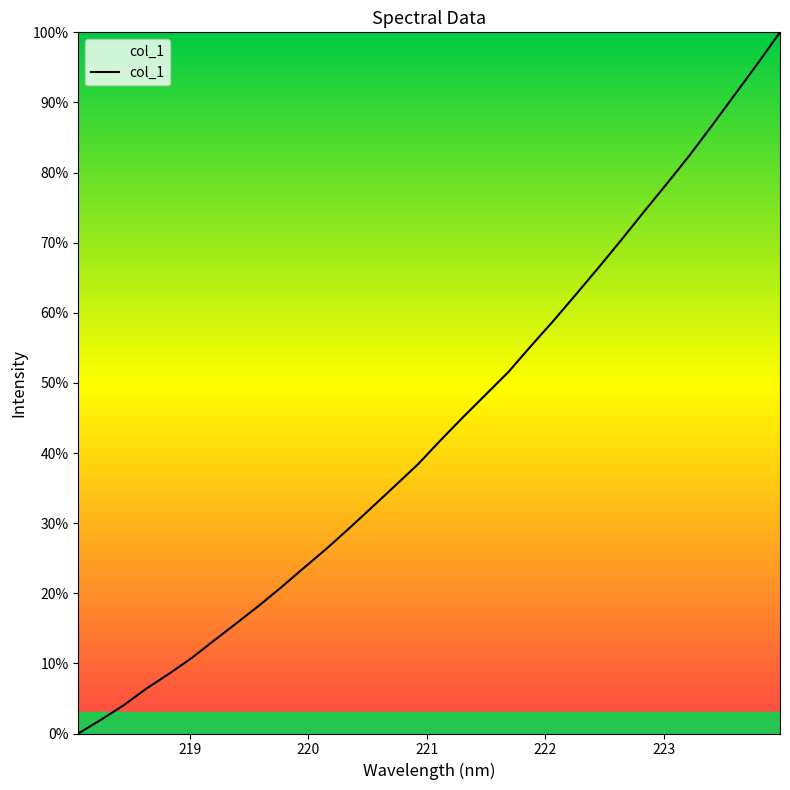

What is the maximum value shown in the chart?

100.0